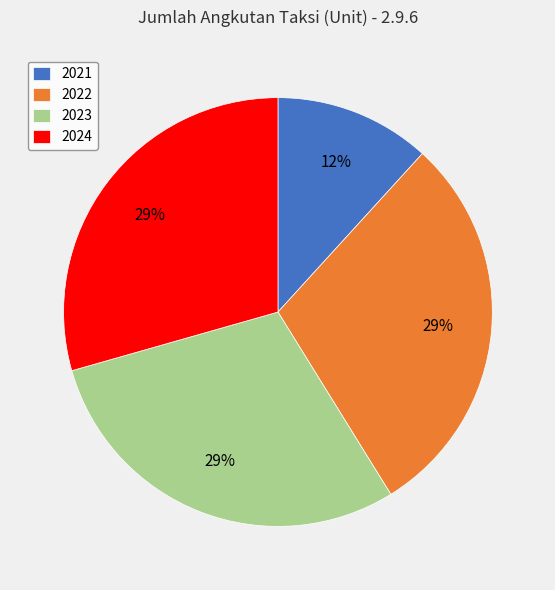

Is the sum of 2021 and 2024 greater than half?

No